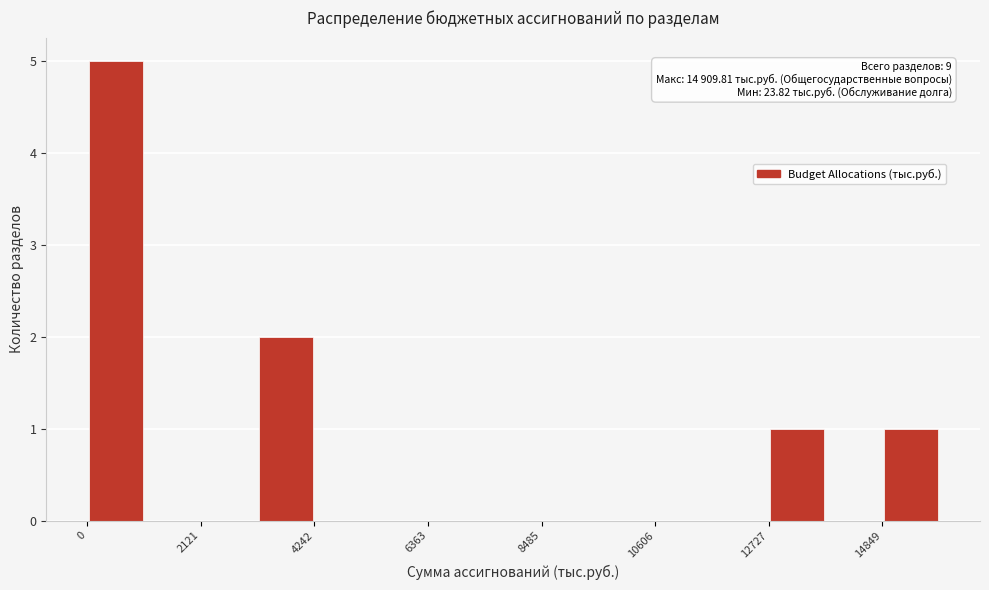

Around what value on the x-axis is the tallest bar? Give the approximate position of its centre, as read against the axis.

500